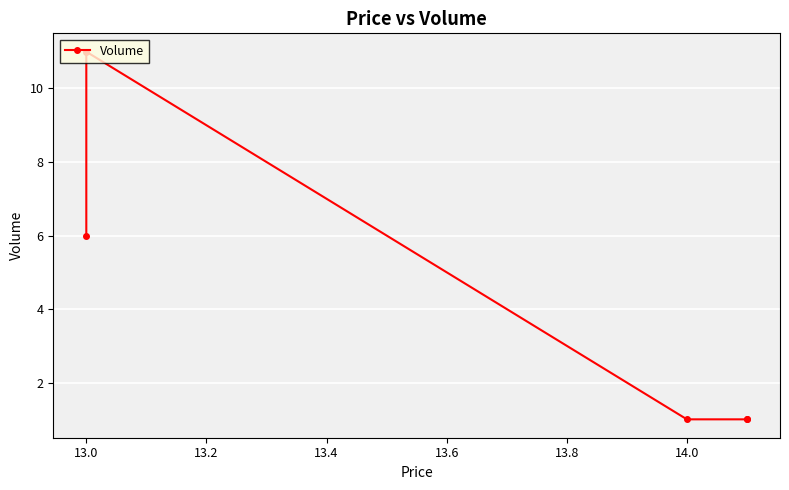

The value at 13.0 is 3. True or false?

False